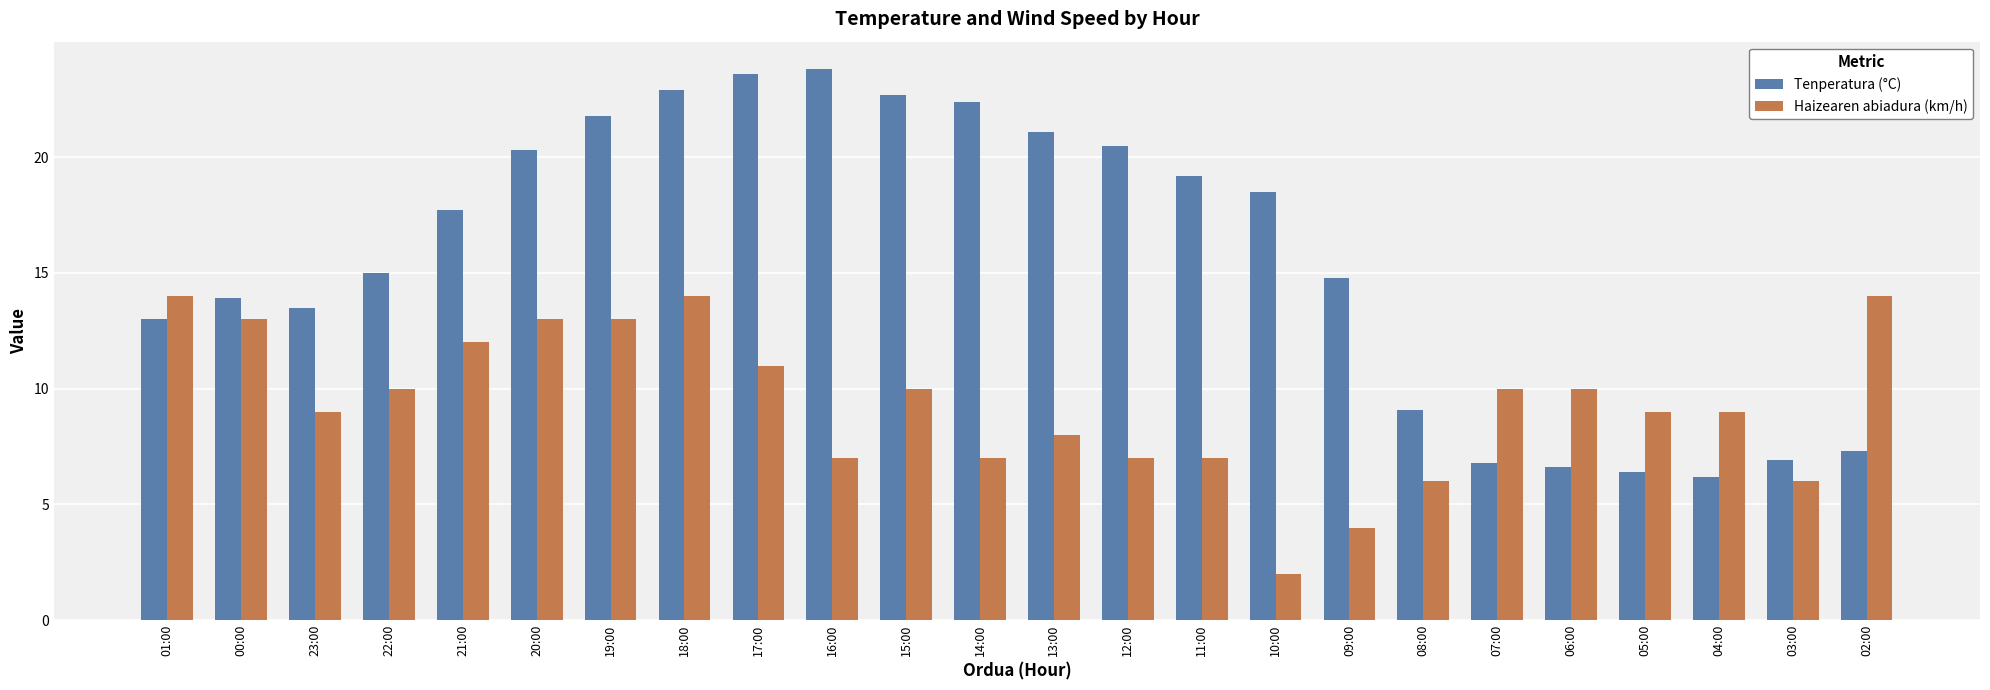

What are all the series names shown in the legend?

Tenperatura (°C), Haizearen abiadura (km/h)